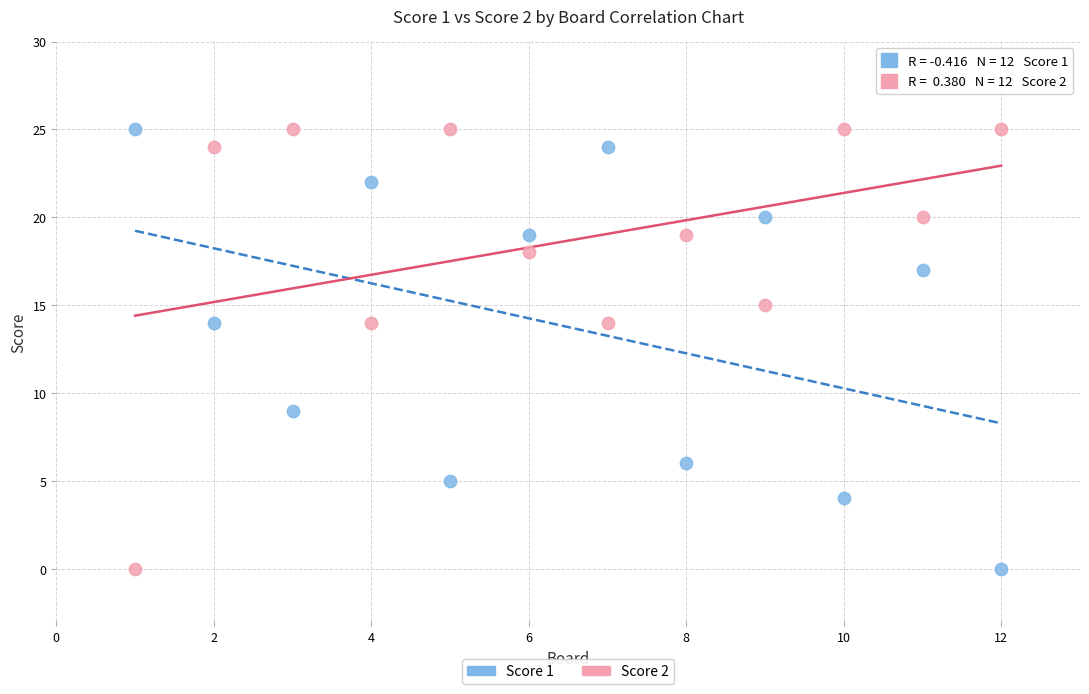

Across all data points, what is the range of X values (max minus min)?

11